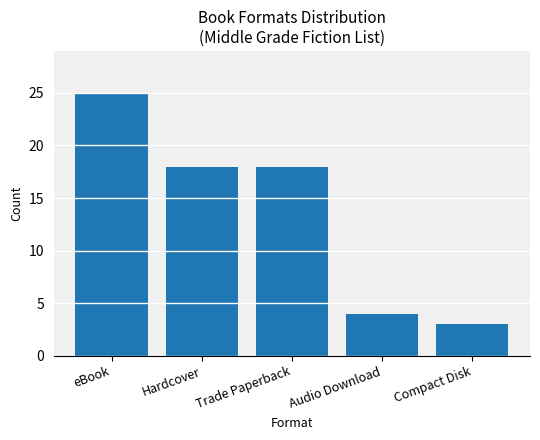

Read the value at Hardcover.

18